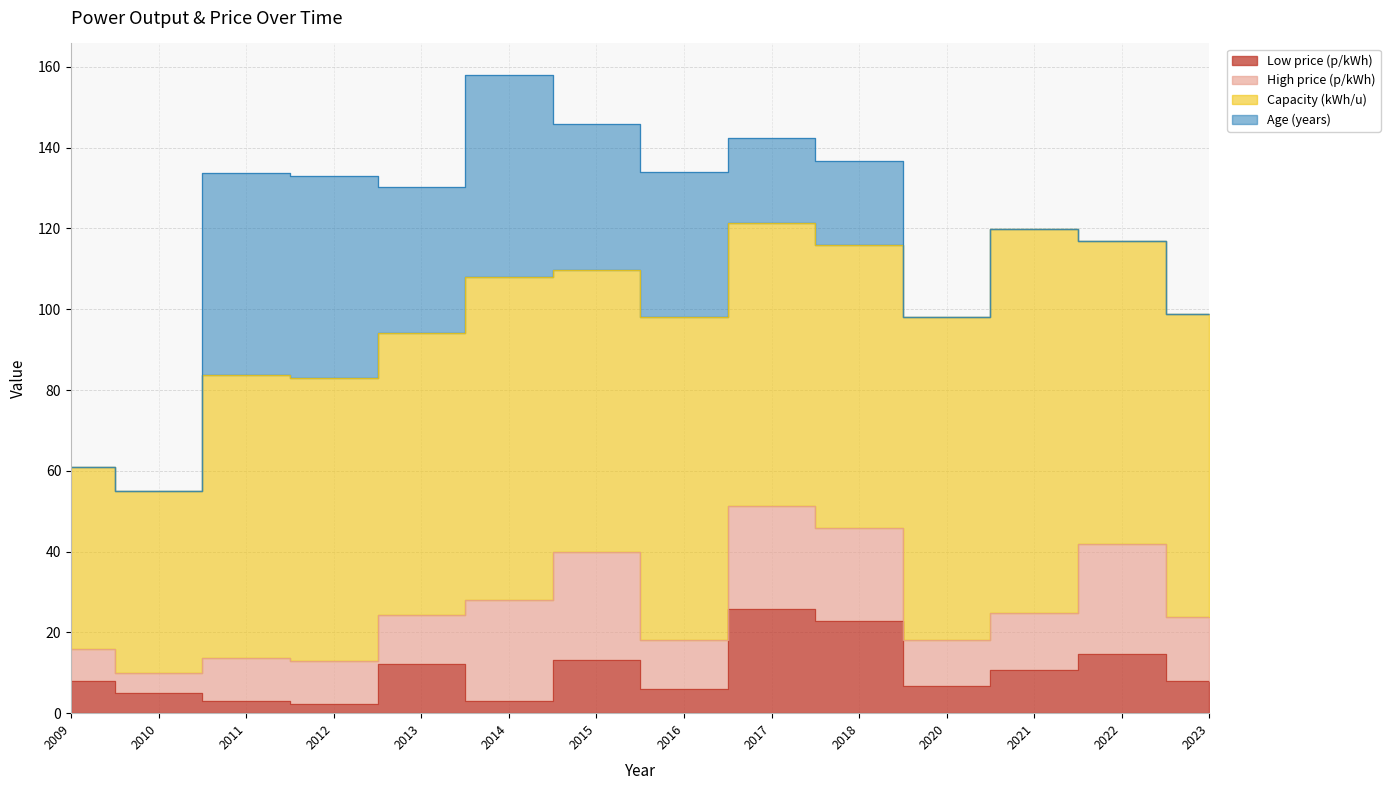

Is the value of Capacity (kWh/u) at 2009 greater than the value of Low price (p/kWh) at 2021?

Yes